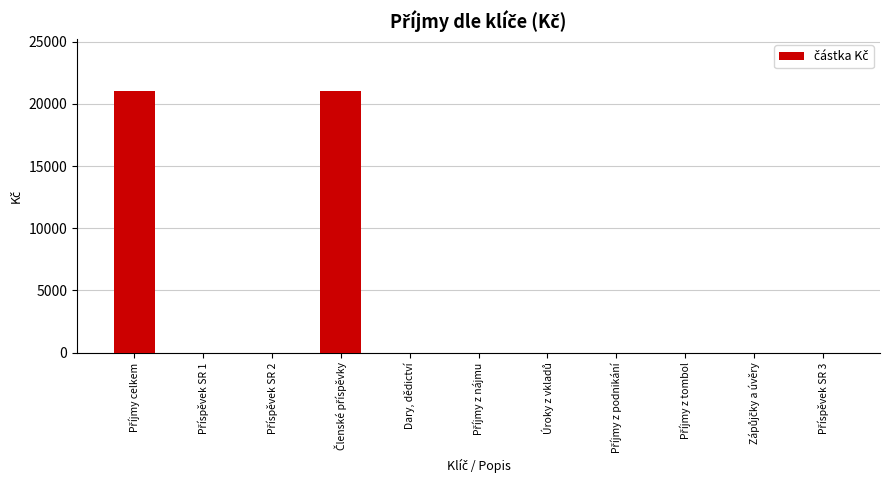

What is the greatest value displayed?

21000